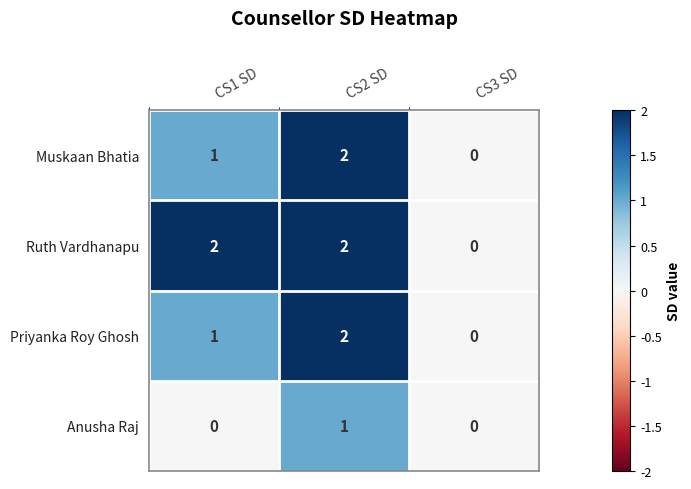

How many distinct data groups are displayed?

4